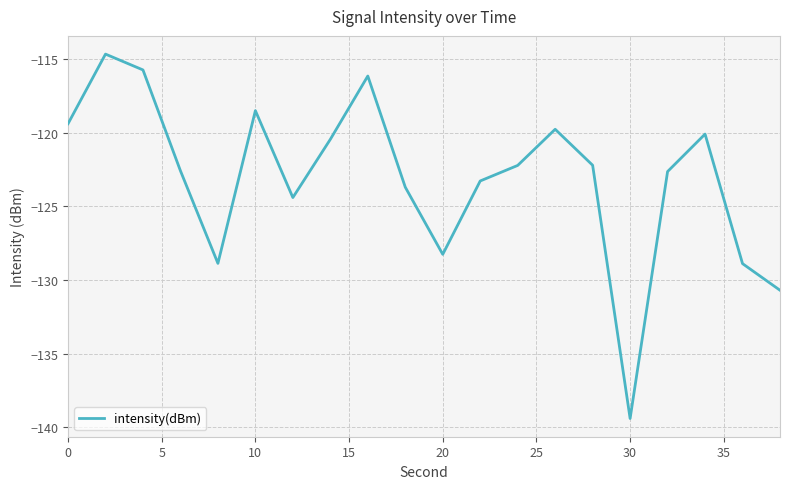

What is the maximum value shown in the chart?

-114.7